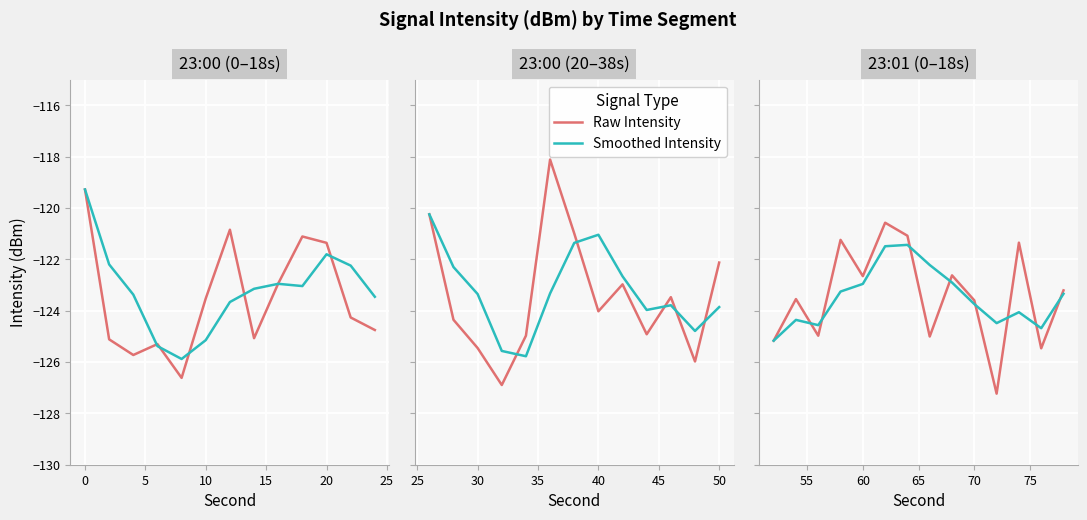

What are all the series names shown in the legend?

Raw Intensity, Smoothed Intensity